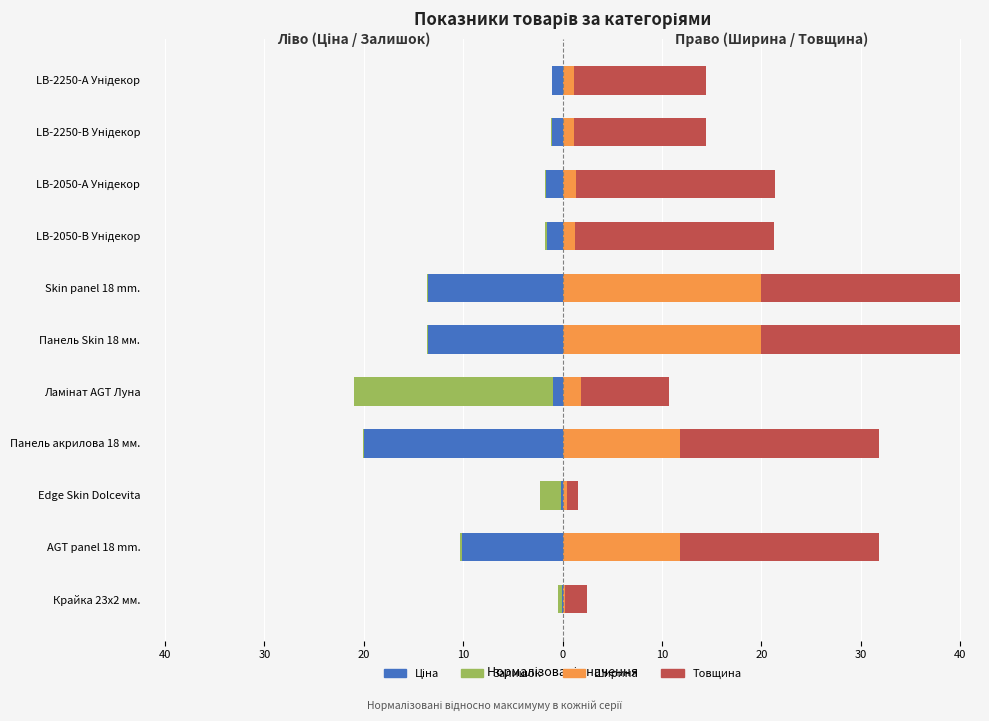

What is the greatest value displayed?

20.0